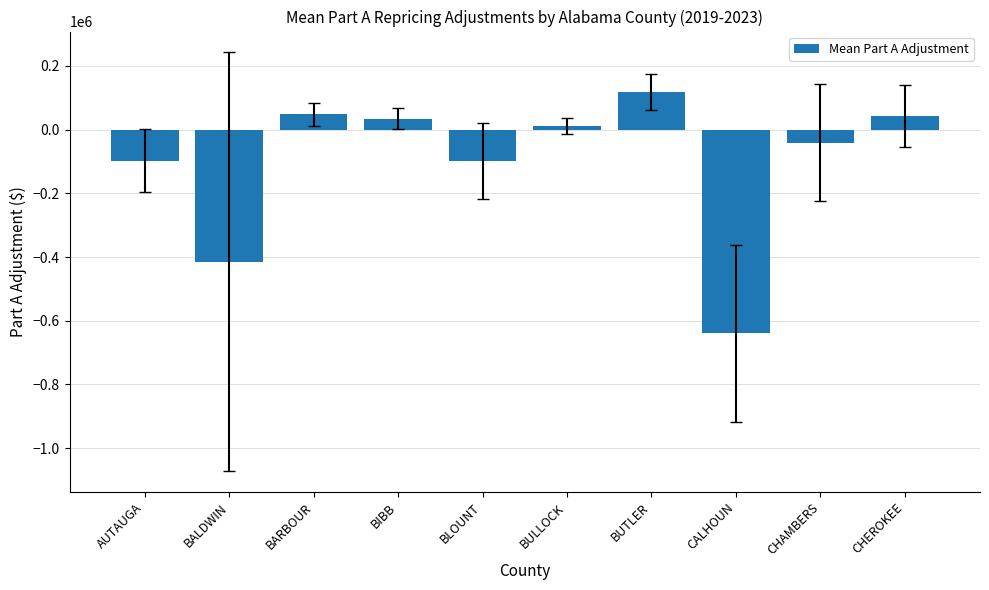

Between BUTLER and BLOUNT, which is larger?

BUTLER